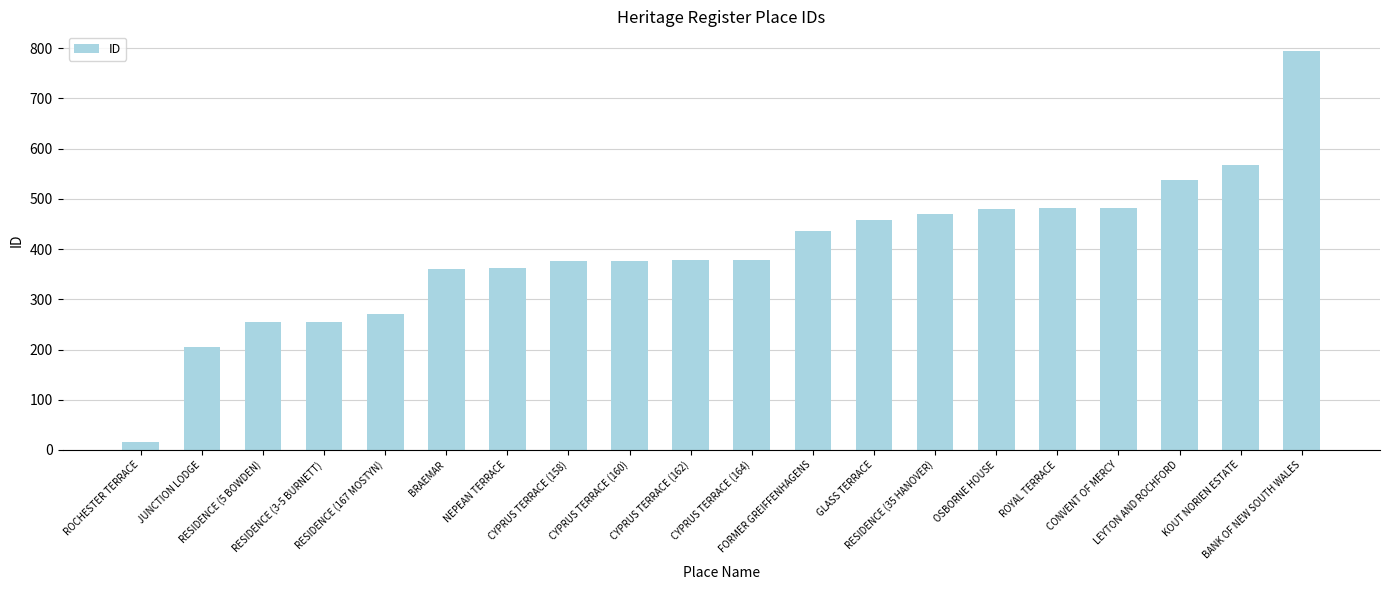

What is the ratio of the value at CYPRUS TERRACE (164) to the value at GLASS TERRACE?

0.8